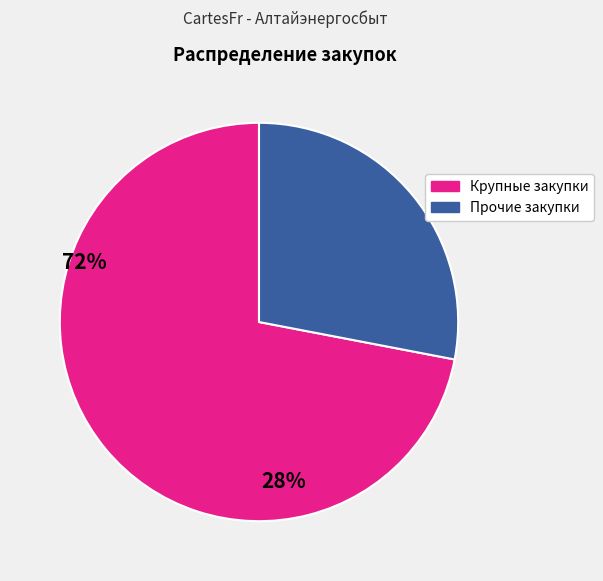

Is there a majority slice in this chart?

Yes